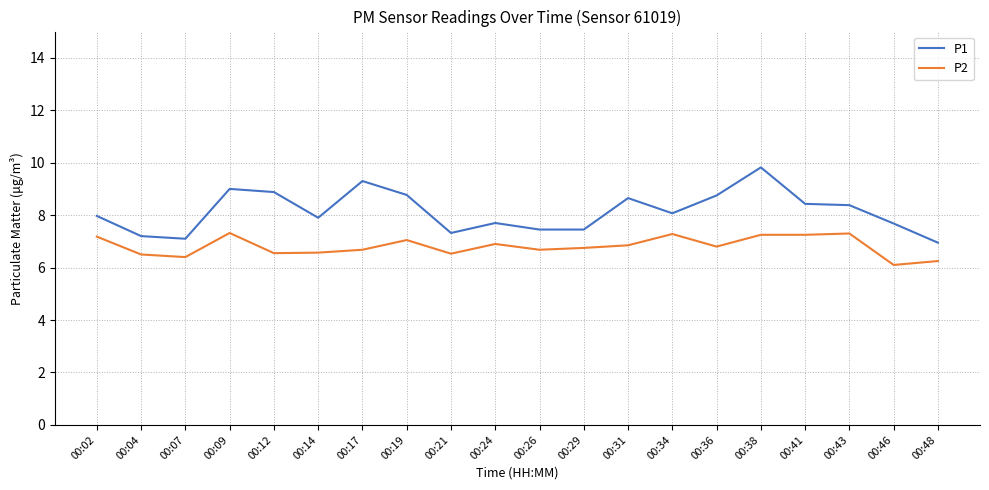

At which category does the chart reach its peak across all series?

00:38